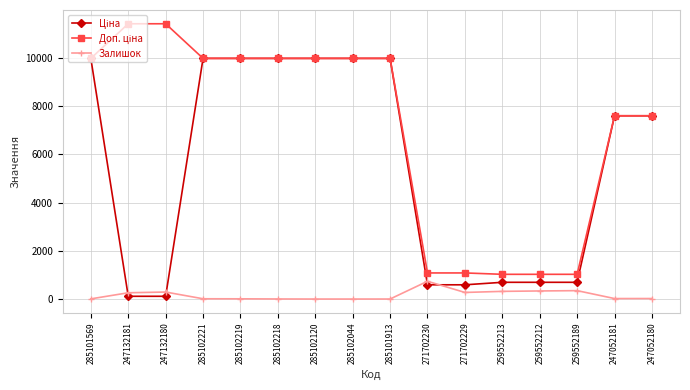

How many lines are shown in the chart?

3